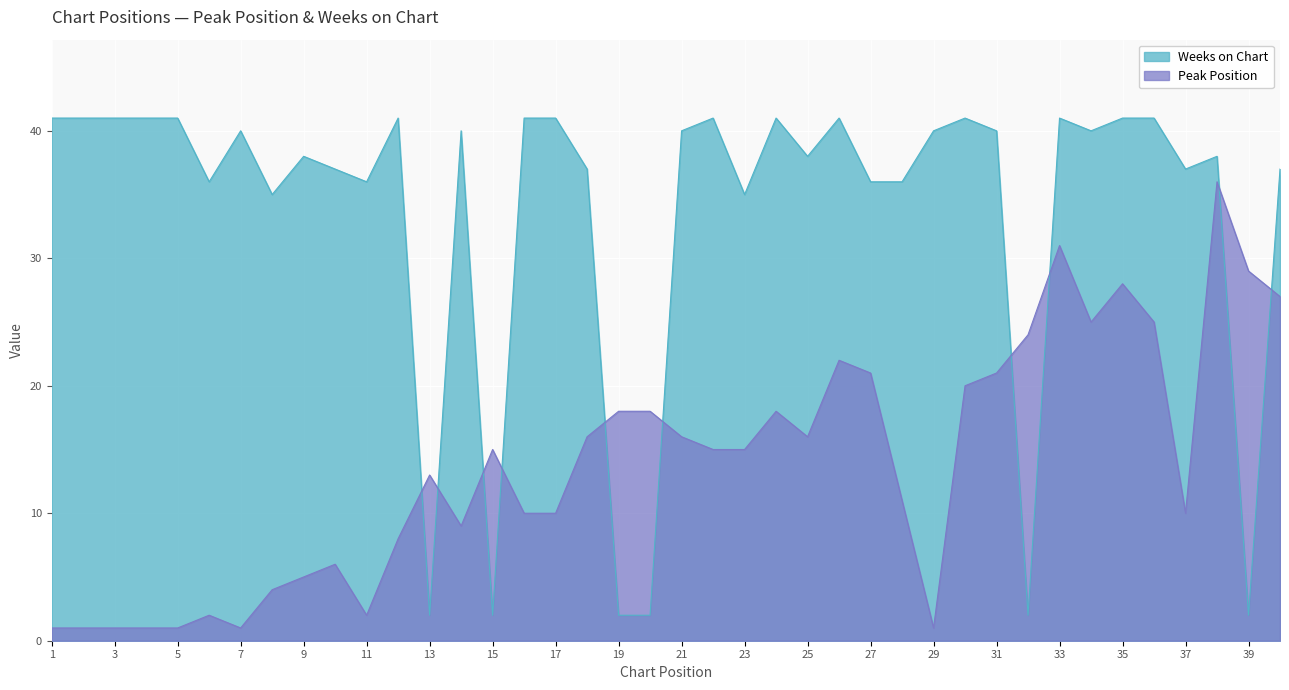

Is it true that Weeks on Chart equals 18 at 16?

False